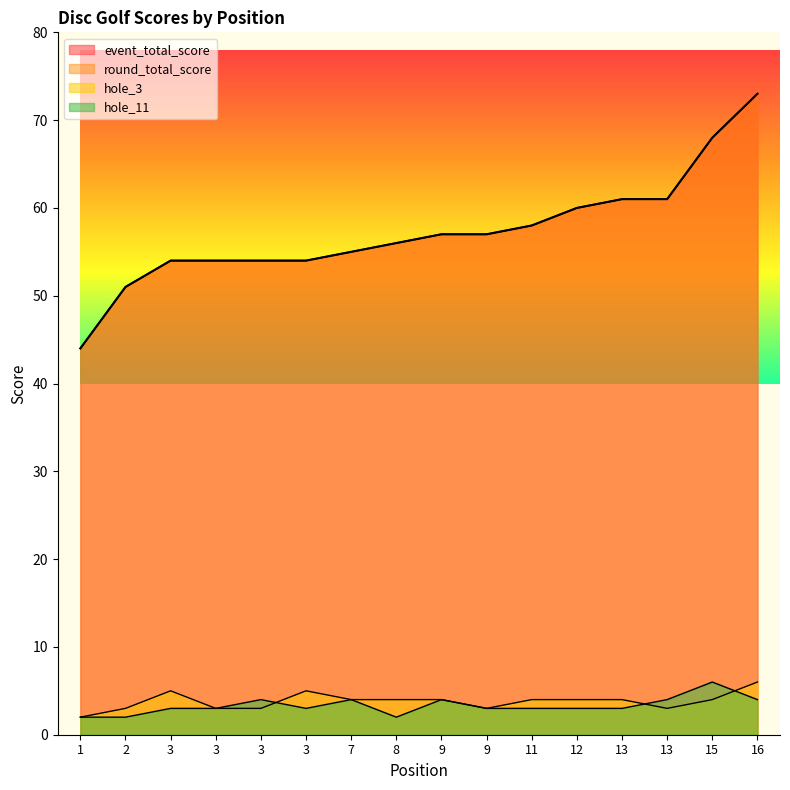

The round_total_score series shows 129 at 16. True or false?

False